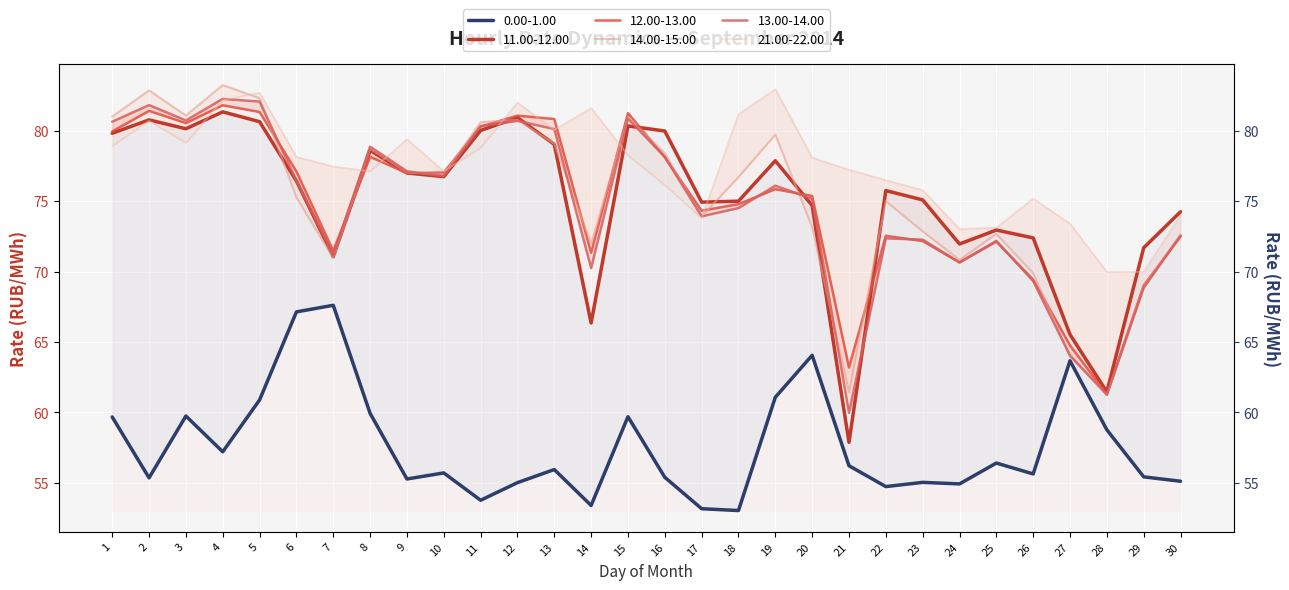

Which label corresponds to the largest value in the chart?

4